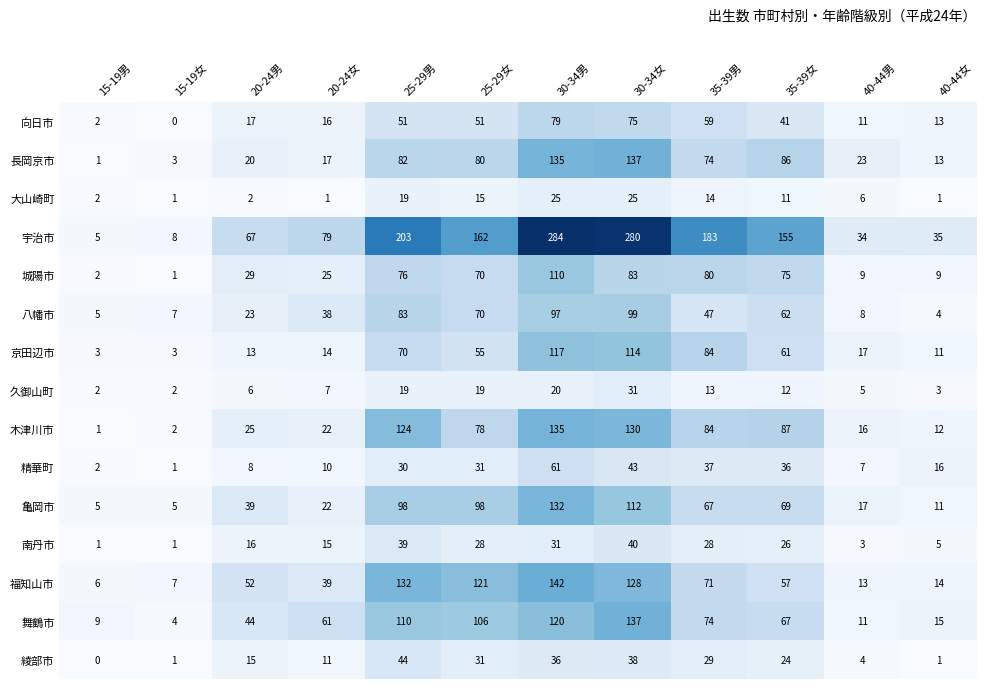

What is the difference between the highest and lowest values at 35-39男?

170